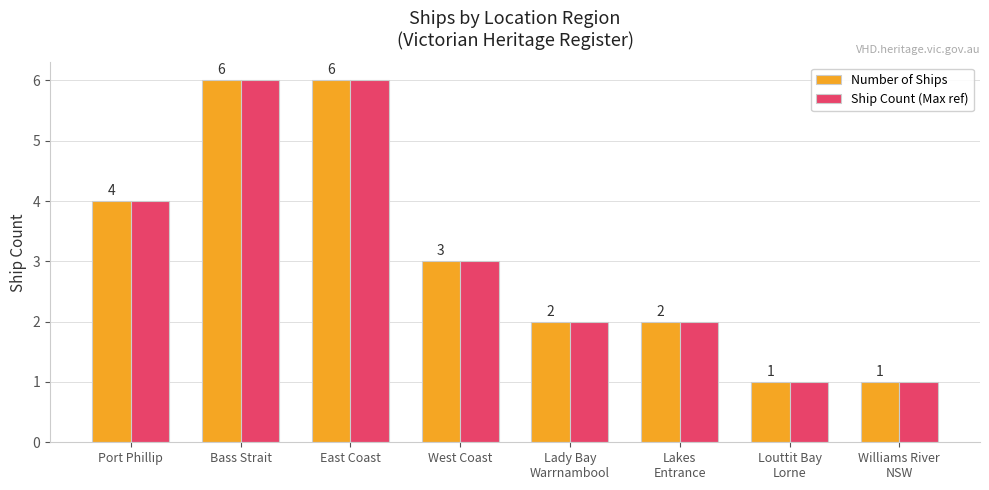

What is the total value across all series at West Coast?

6